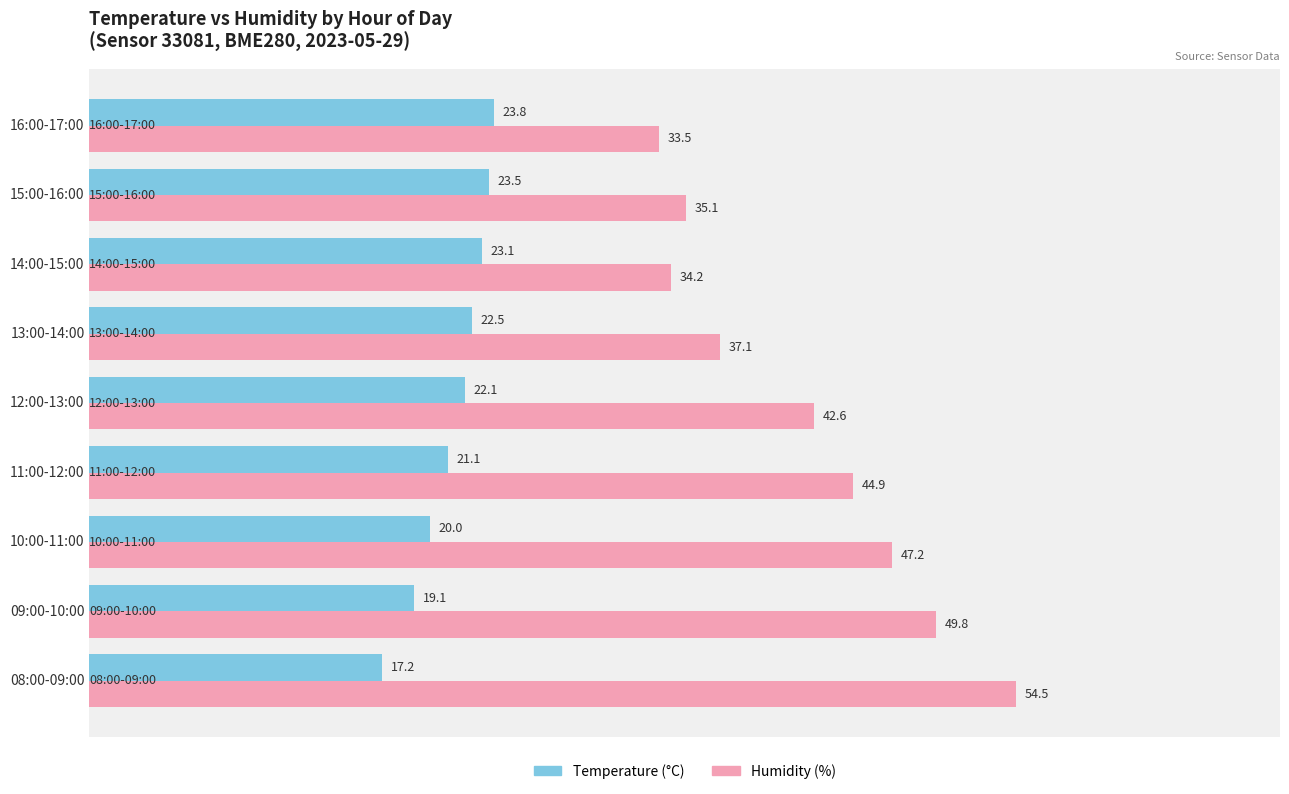

At which category is the sum across all series the highest?

08:00-09:00